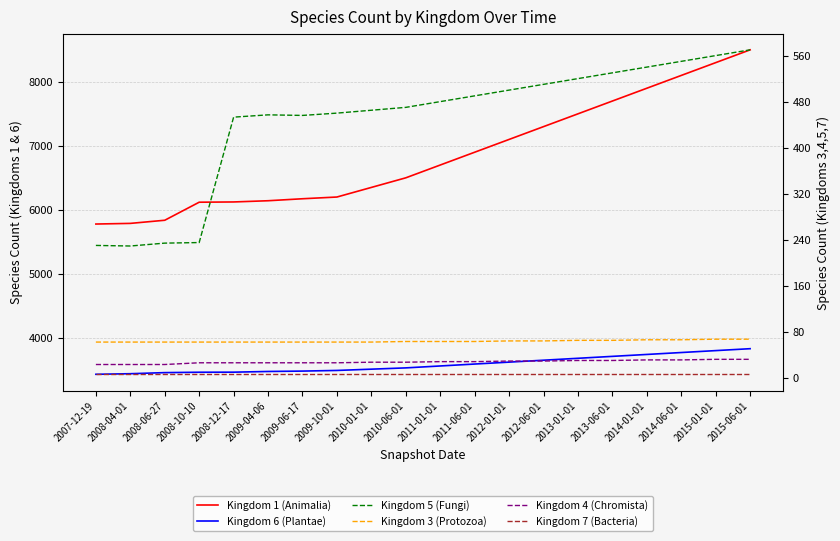

Is it true that Kingdom 6 (Plantae) equals 3830 at 2015-06-01?

True